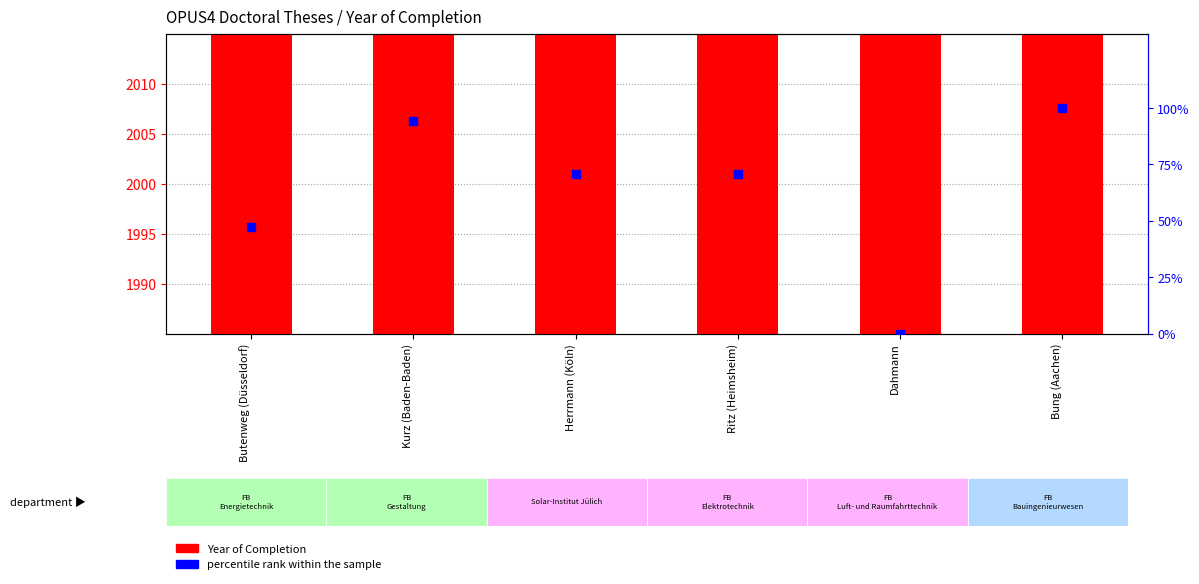

What is the total value across all series at Dahmann?

1992.0